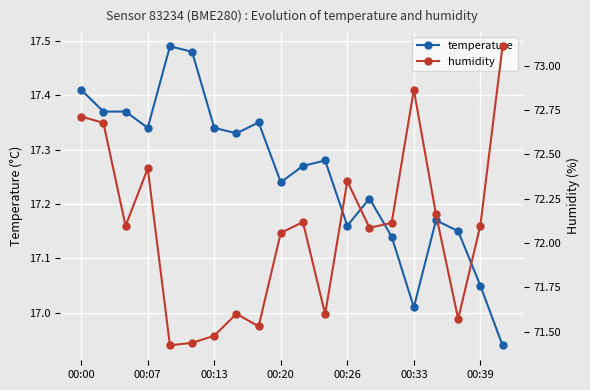

True or false: humidity and temperature cross at least once.

False